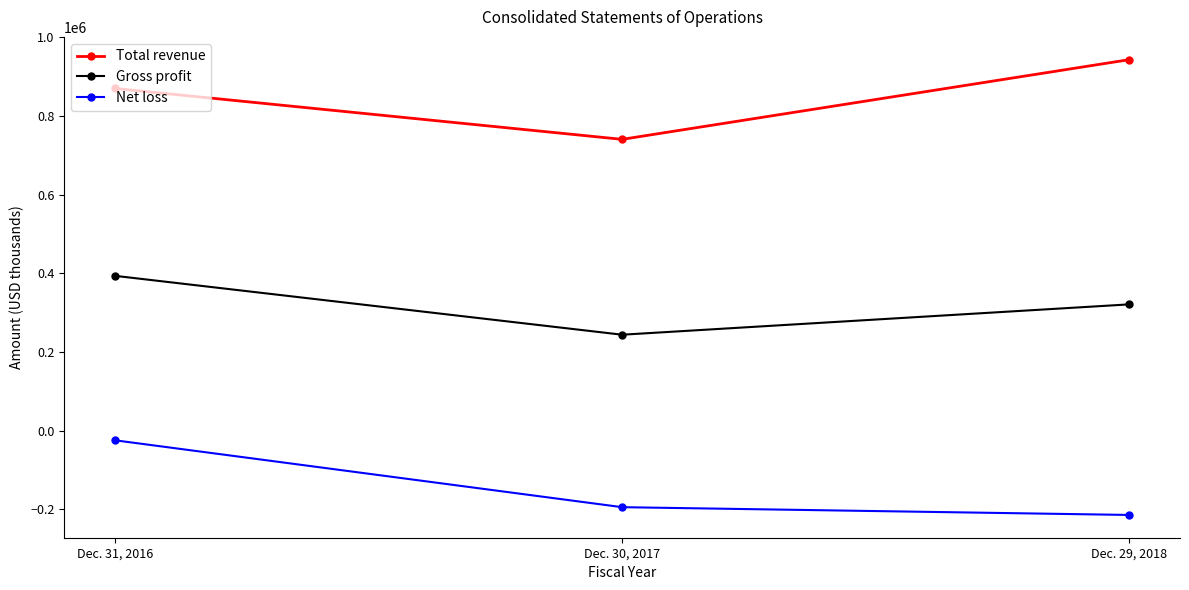

What is the approximate value of Total revenue at Dec. 30, 2017?

740739